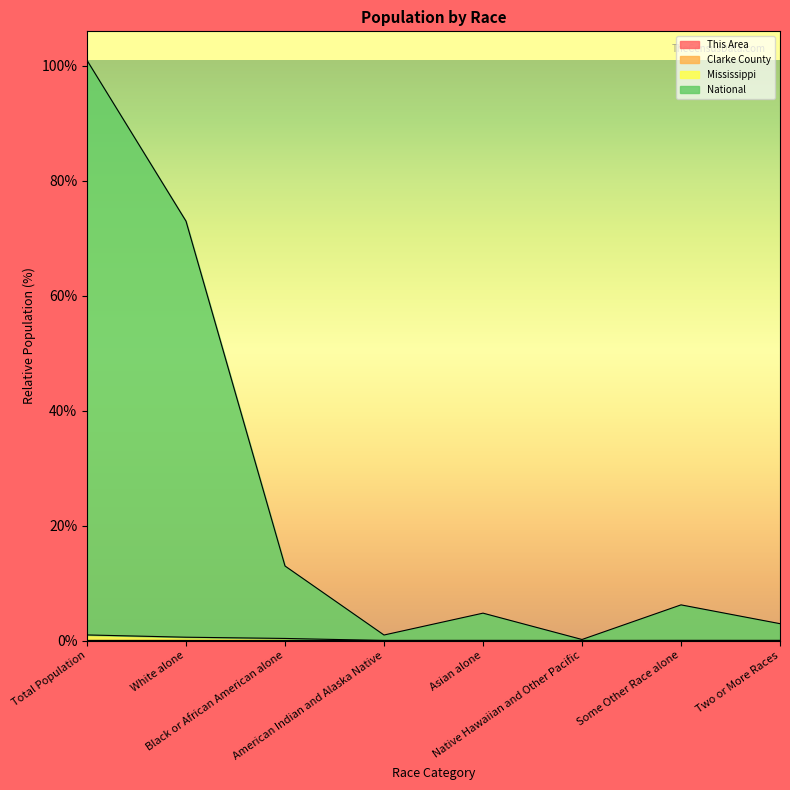

At which category is the sum across all series the highest?

Total Population